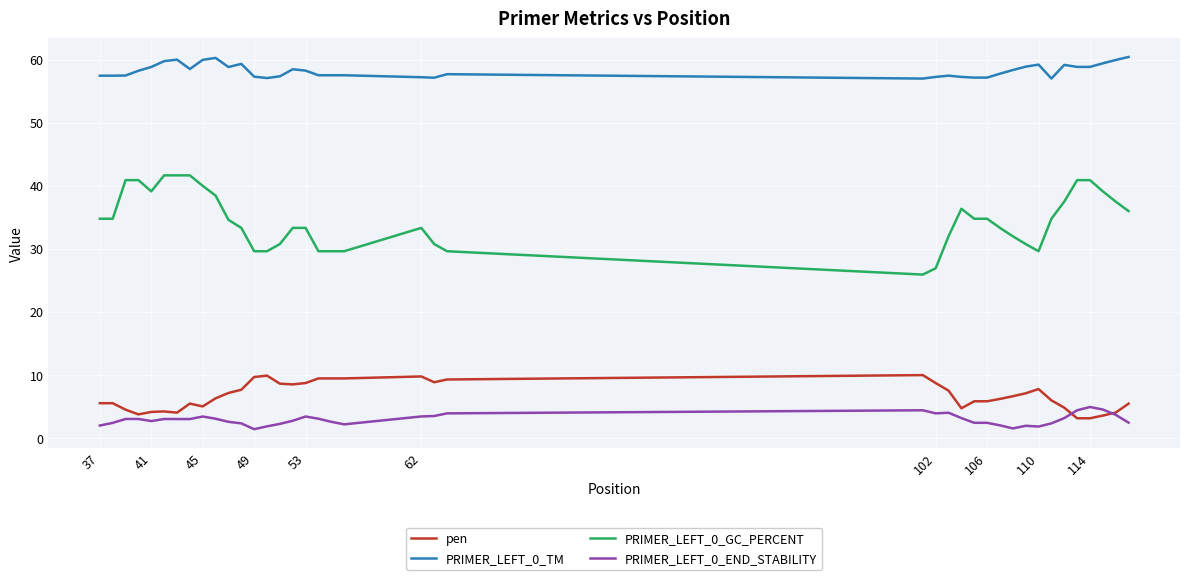

Does the chart have visible grid lines?

Yes